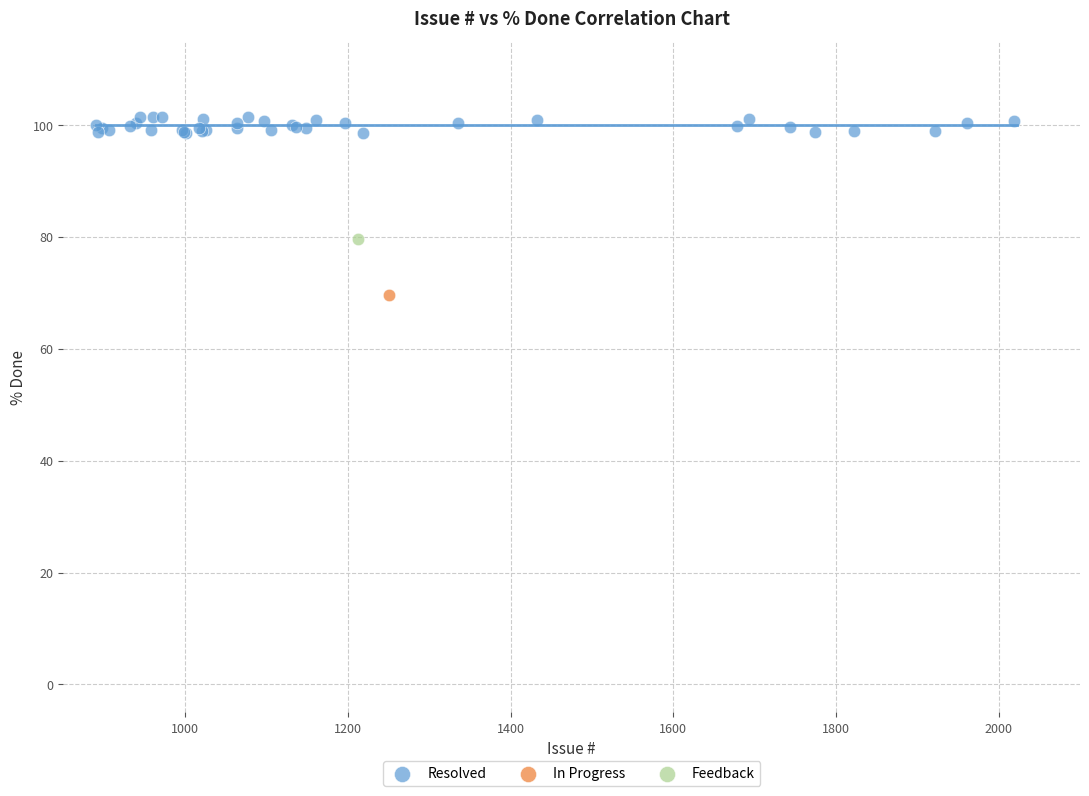

What are all the series names shown in the legend?

Resolved, In Progress, Feedback